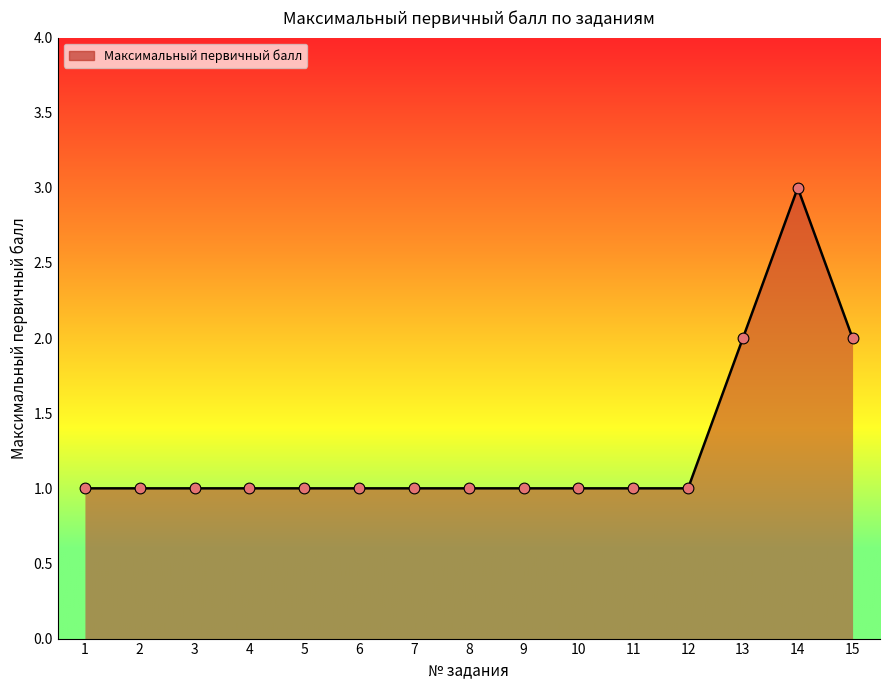

What is the ratio of the value at 2 to the value at 10?

1.0